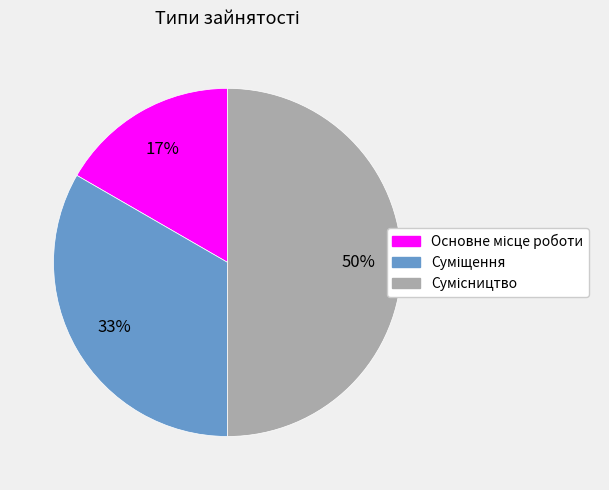

To the nearest percent, what is the difference between the largest and smallest slice percentages?

33%